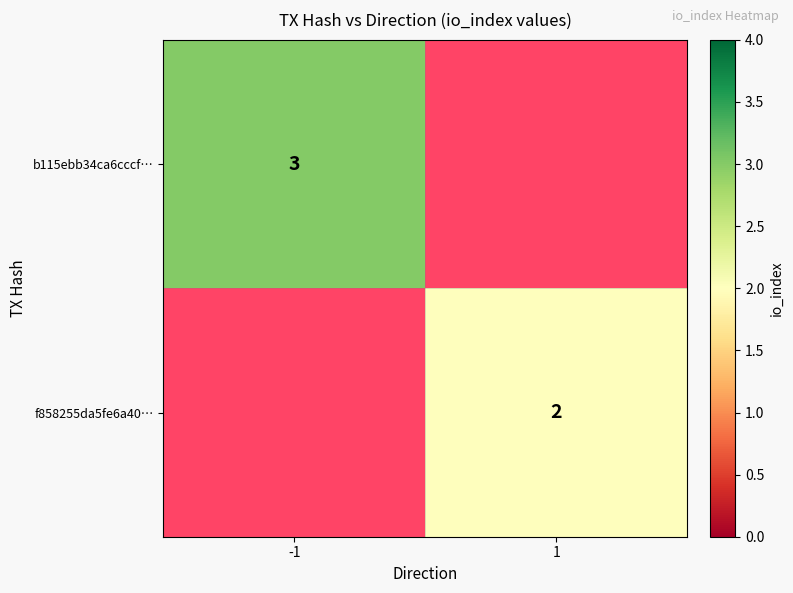

At how many categories does at least one series exceed 2?

1